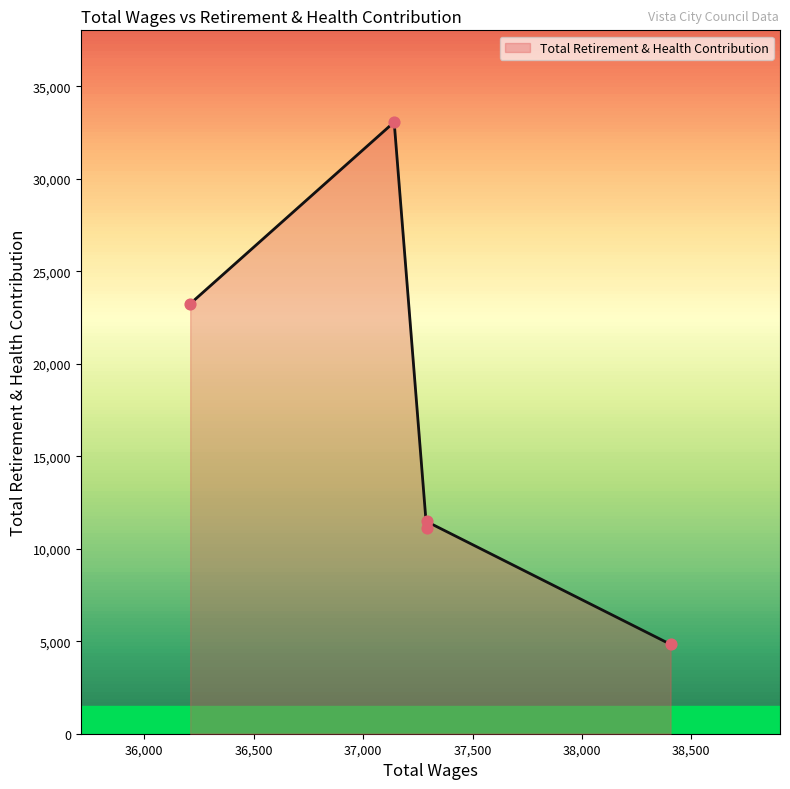

What is the change in value from 38405.0 to 37290.0?

+6644